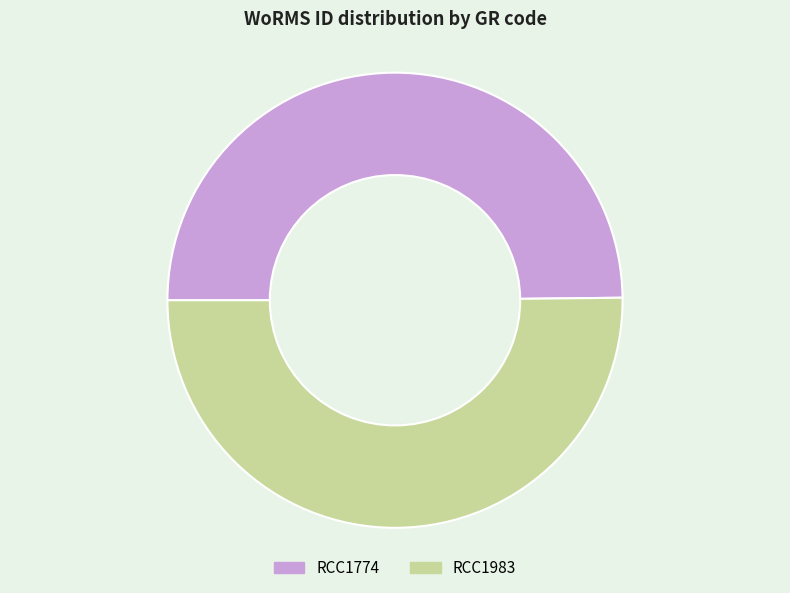

Is the sum of RCC1774 and RCC1983 greater than half?

Yes